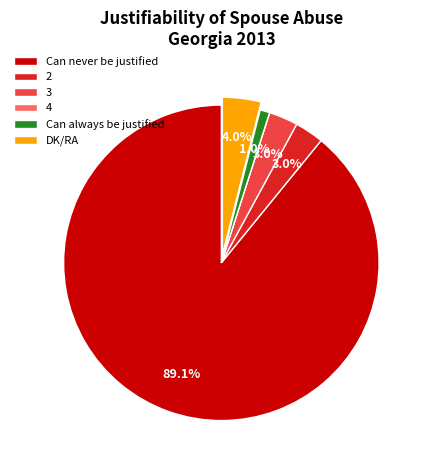

Which slice is the largest?

Can never be justified